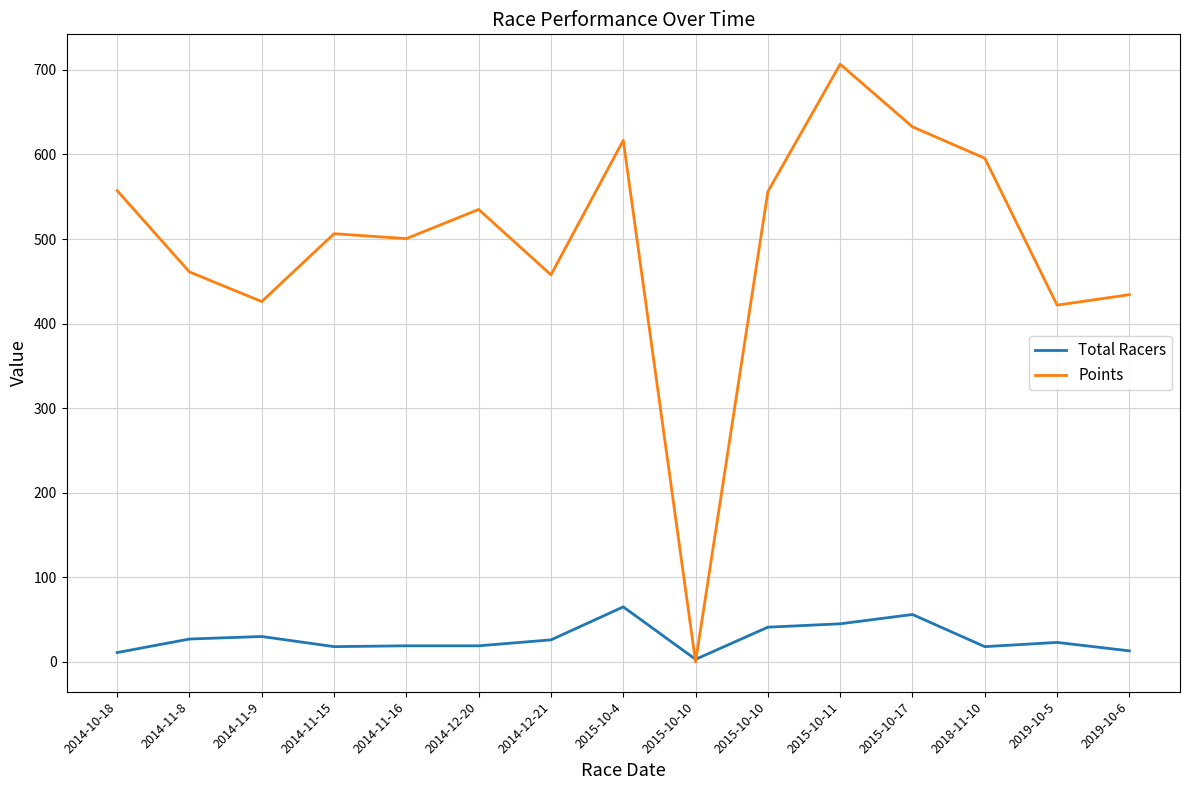

Reading left to right, transcribe all the data shown in this chart.

Total Racers: 2014-10-18=11.0	2014-11-8=27.0	2014-11-9=30.0	2014-11-15=18.0	2014-11-16=19.0	2014-12-20=19.0	2014-12-21=26.0	2015-10-4=65.0	2015-10-10=3.0	2015-10-10=41.0	2015-10-11=45.0	2015-10-17=56.0	2018-11-10=18.0	2019-10-5=23.0	2019-10-6=13.0
Points: 2014-10-18=557.3	2014-11-8=461.1	2014-11-9=426.0	2014-11-15=506.3	2014-11-16=500.5	2014-12-20=535.0	2014-12-21=457.6	2015-10-4=616.7	2015-10-10=0.0	2015-10-10=556.1	2015-10-11=706.7	2015-10-17=632.6	2018-11-10=595.5	2019-10-5=421.8	2019-10-6=434.2